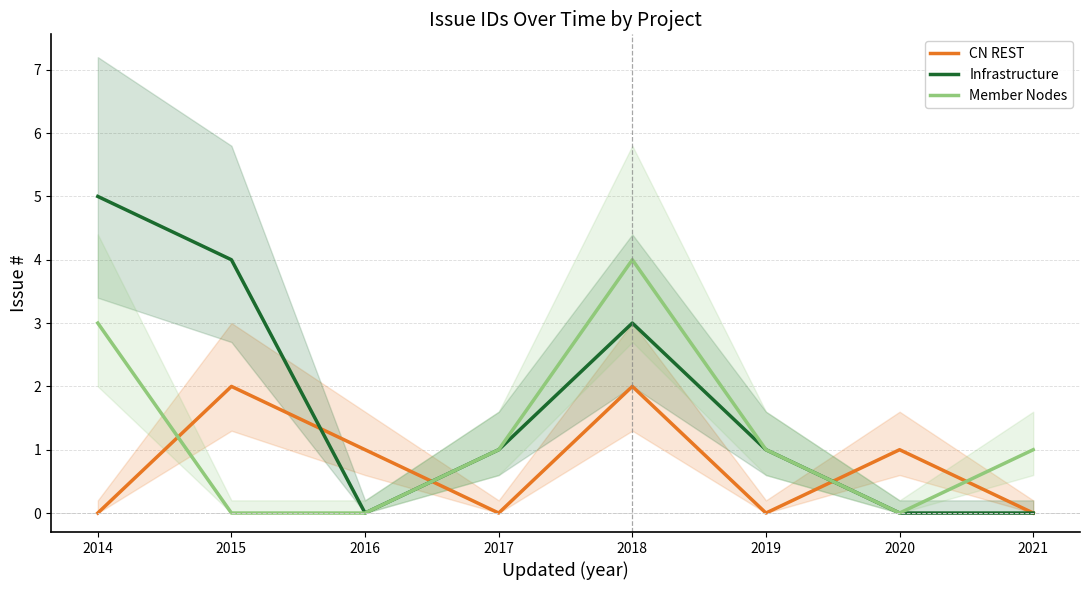

Is the value of Infrastructure at 2021 greater than the value of CN REST at 2017?

No